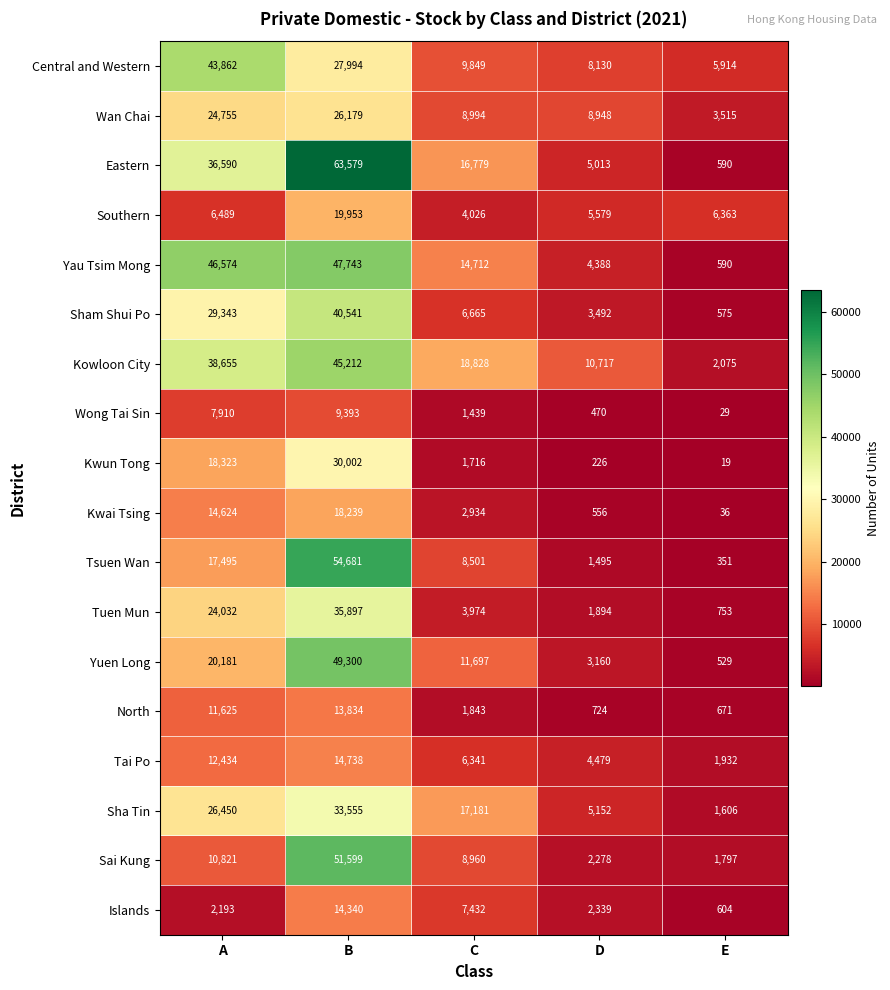

What is the smallest value displayed?

19